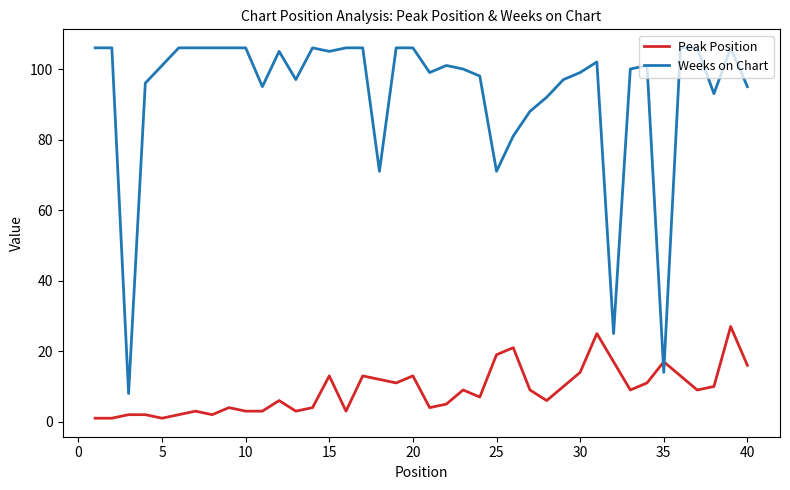

What is the greatest value displayed?

106